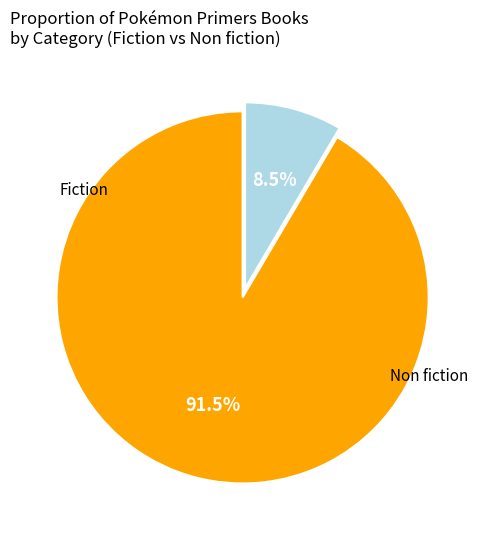

Does any single category account for the majority?

Yes